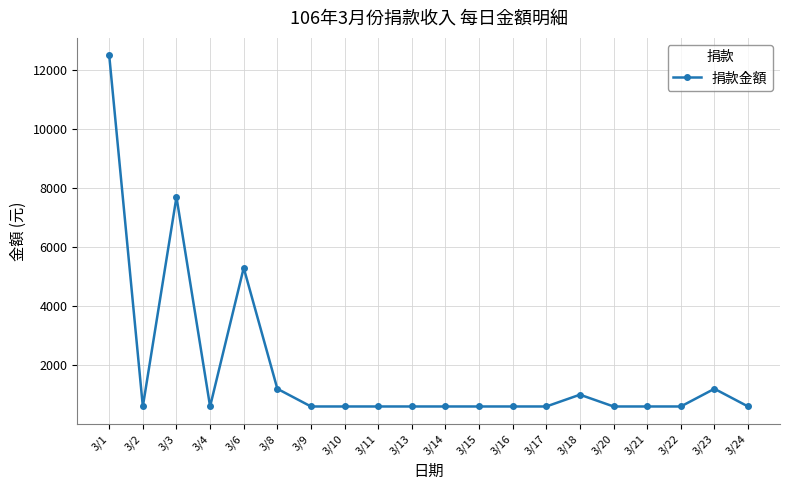

What is the sum of all values?

37300